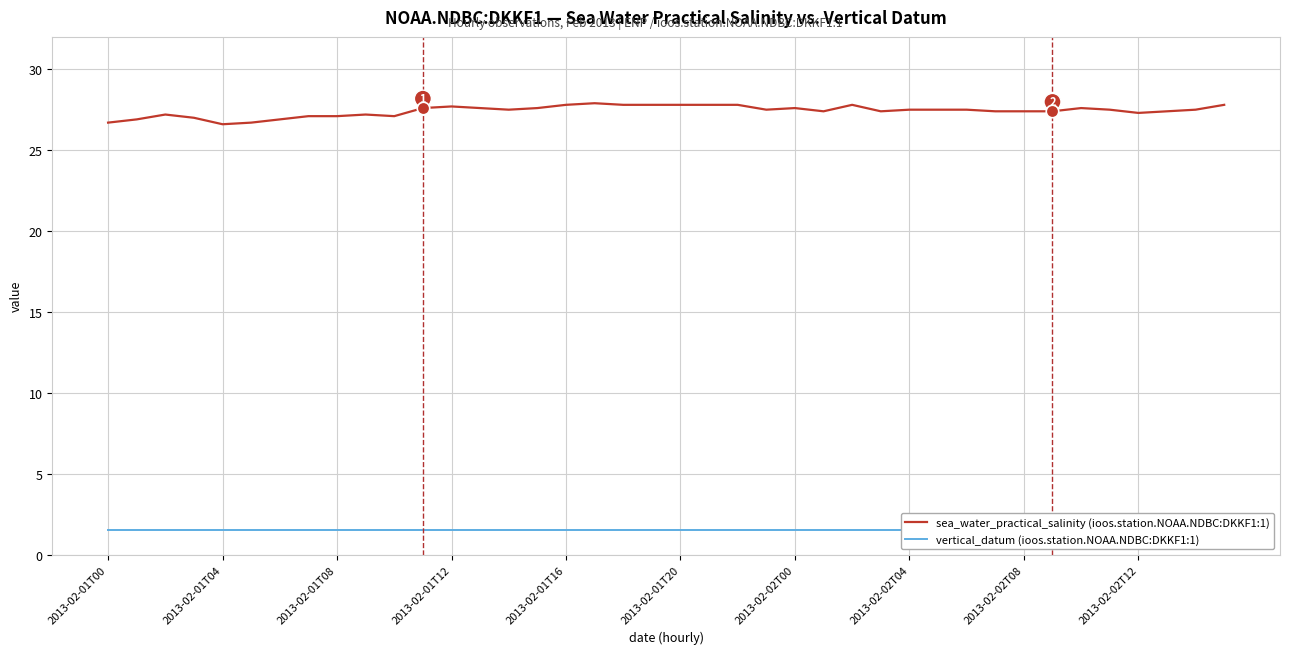

Is it true that sea_water_practical_salinity (ioos.station.NOAA.NDBC:DKKF1:1) equals 35.5 at 10?

False